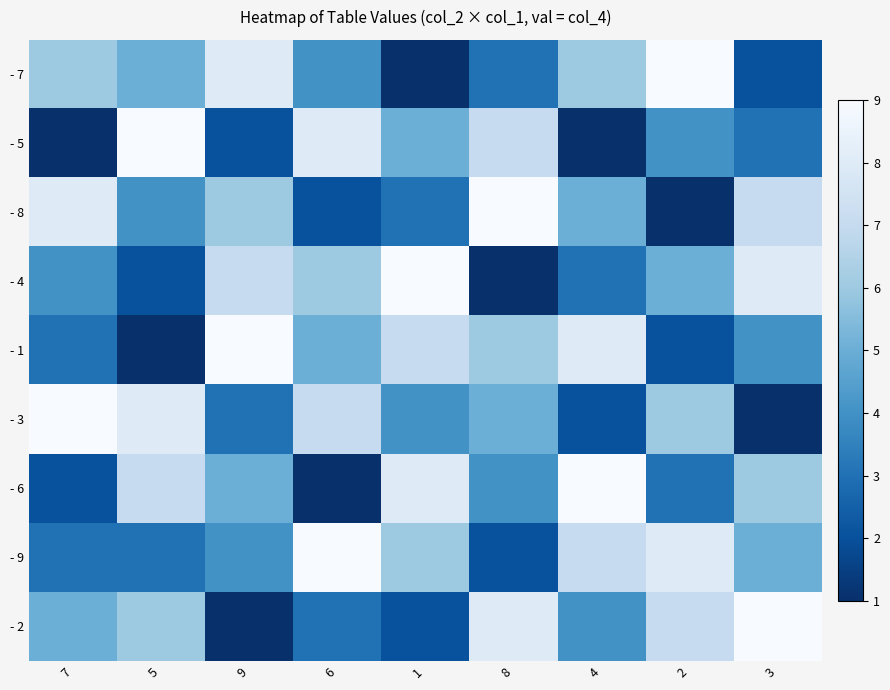

Reading left to right, extract all data points from this chart.

- 7: 7=6	5=5	9=8	6=4	1=1	8=3	4=6	2=9	3=2
- 5: 7=1	5=9	9=2	6=8	1=5	8=7	4=1	2=4	3=3
- 8: 7=8	5=4	9=6	6=2	1=3	8=9	4=5	2=1	3=7
- 4: 7=4	5=2	9=7	6=6	1=9	8=1	4=3	2=5	3=8
- 1: 7=3	5=1	9=9	6=5	1=7	8=6	4=8	2=2	3=4
- 3: 7=9	5=8	9=3	6=7	1=4	8=5	4=2	2=6	3=1
- 6: 7=2	5=7	9=5	6=1	1=8	8=4	4=9	2=3	3=6
- 9: 7=3	5=3	9=4	6=9	1=6	8=2	4=7	2=8	3=5
- 2: 7=5	5=6	9=1	6=3	1=2	8=8	4=4	2=7	3=9